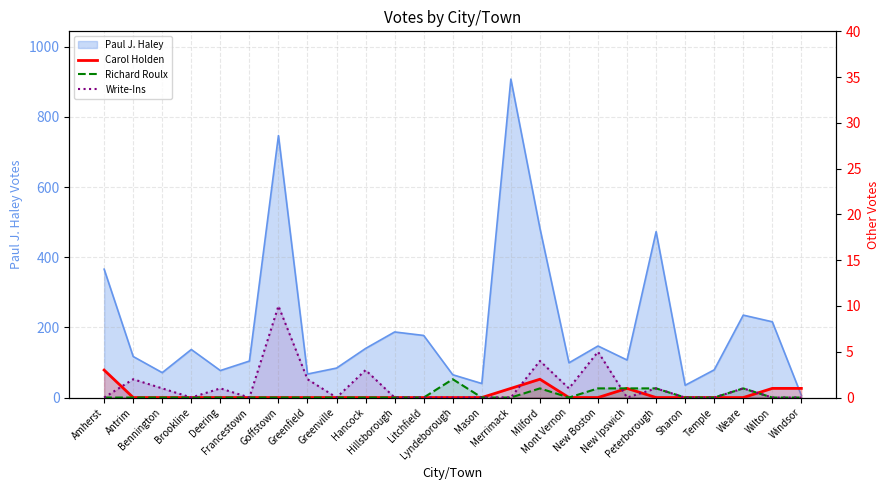

Count the number of categories in the chart.

25